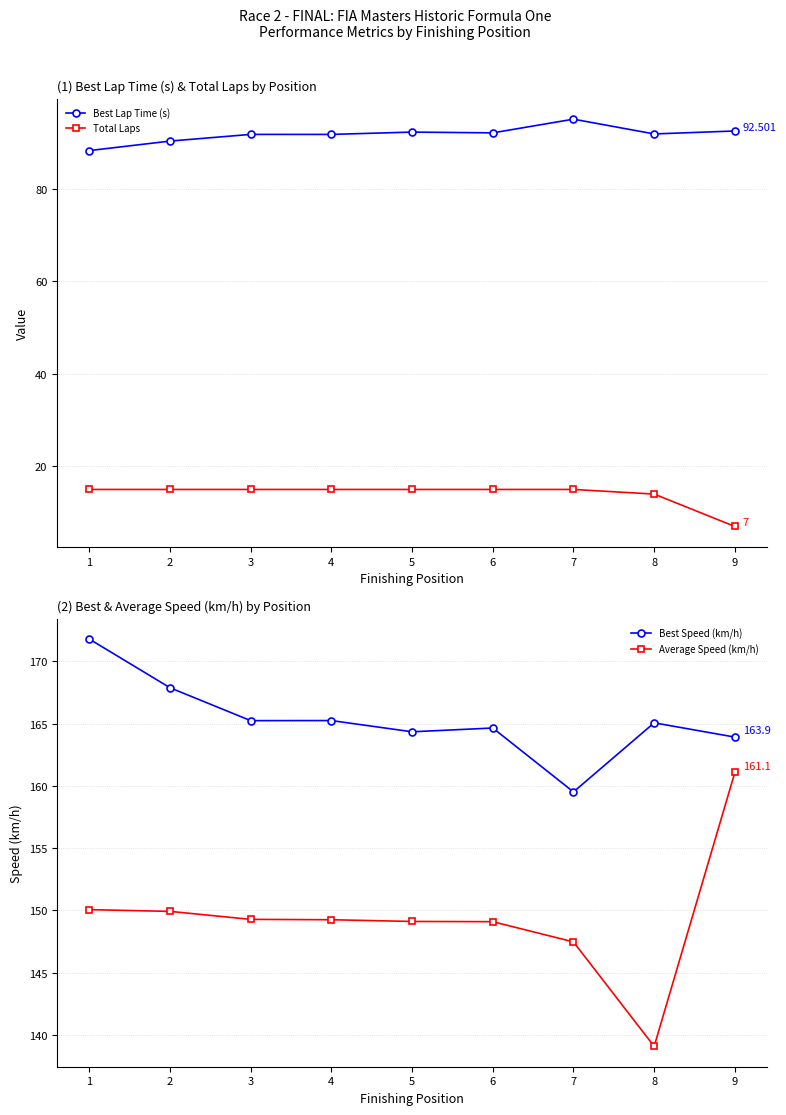

What is the sum of the Average Speed (km/h) values at 5 and 2?

299.0